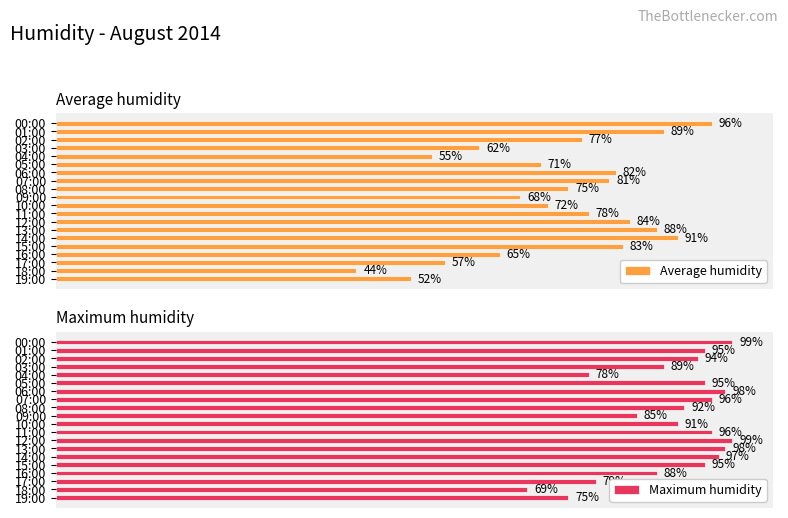

What is the minimum value shown in the chart?

44